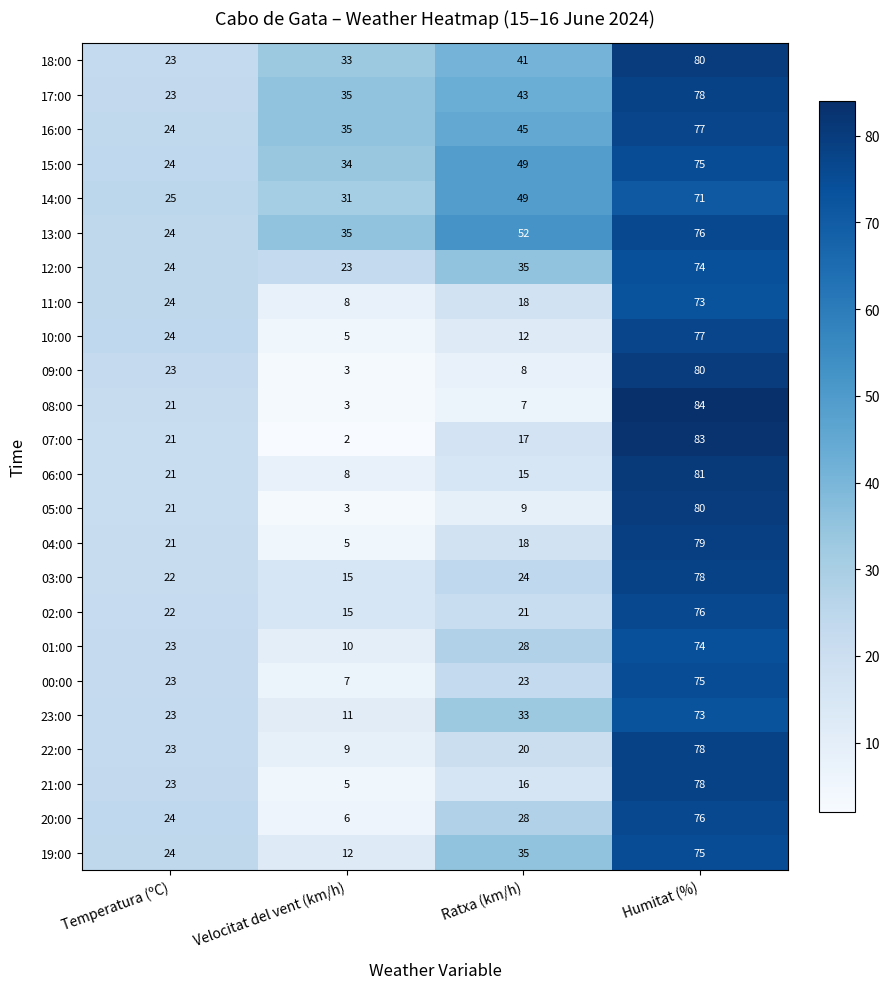

At how many categories does at least one series exceed 65?

1